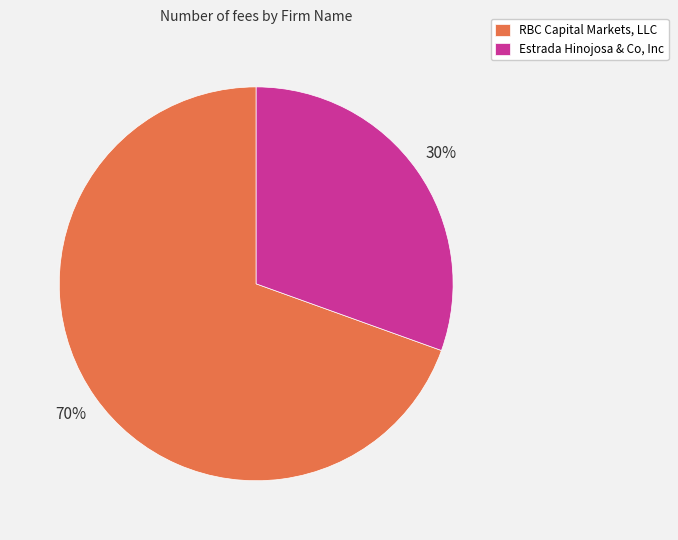

What is the smallest slice in the pie chart?

Estrada Hinojosa & Co, Inc